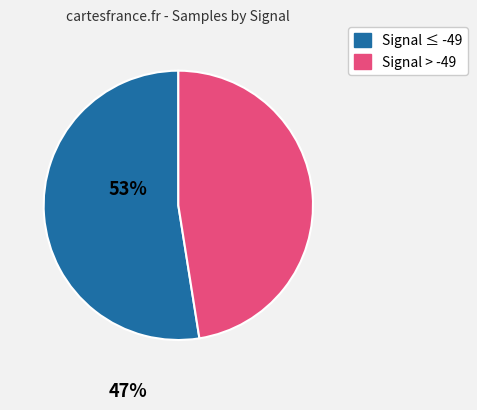

Is there any slice that represents more than half of the pie?

Yes